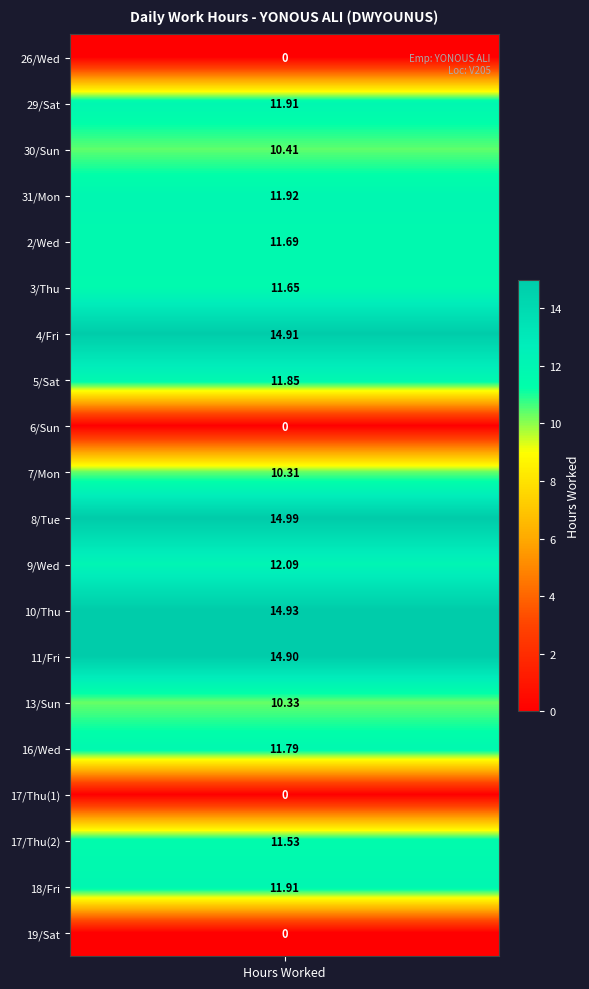

Is it true that the value at 5/Sat is 11.8?

True